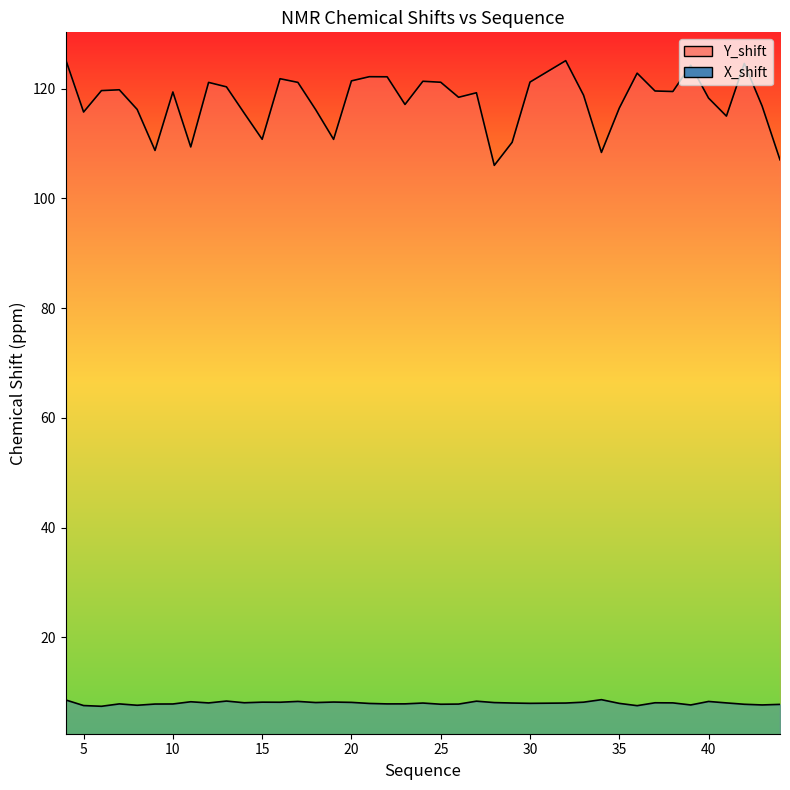

What is the maximum value shown in the chart?

125.3